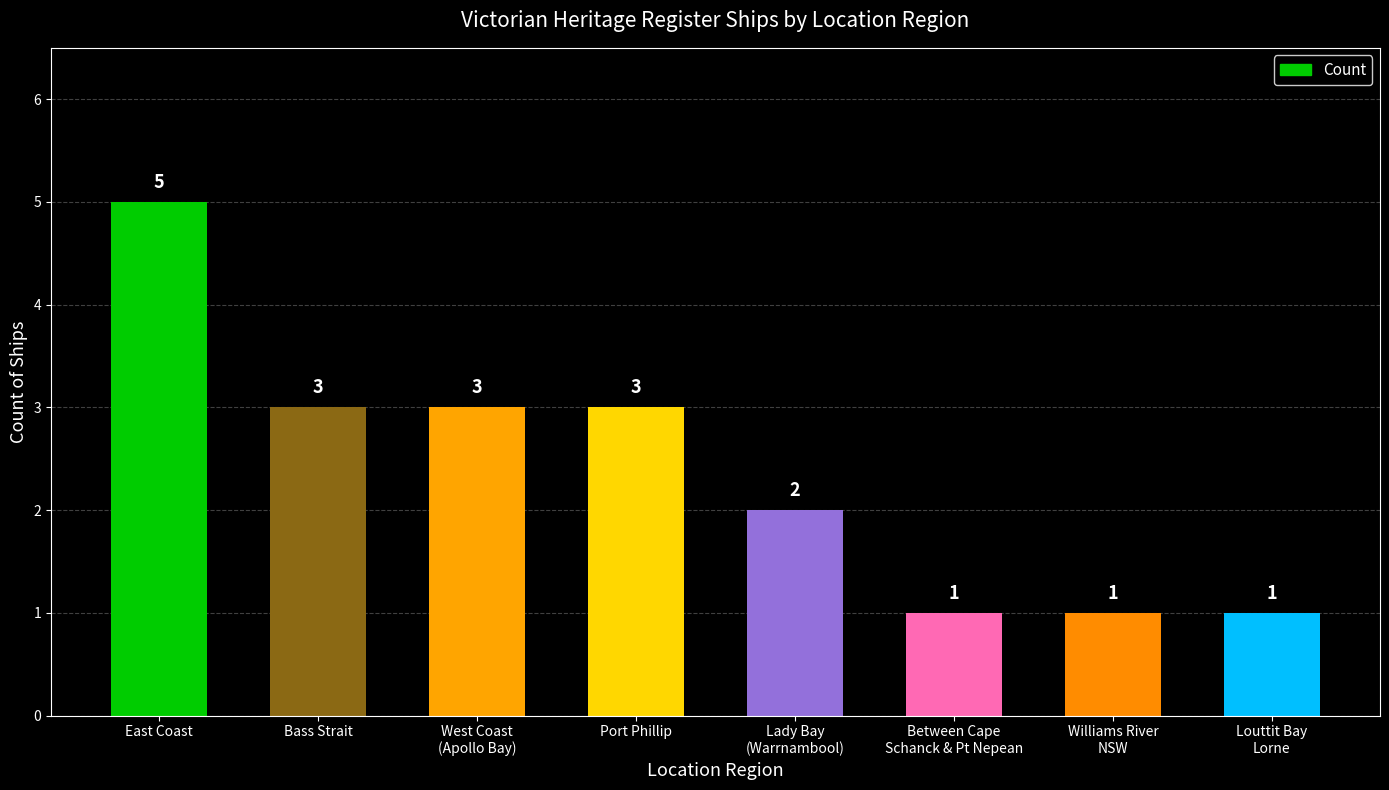

Where does the data first go above 3?

East Coast